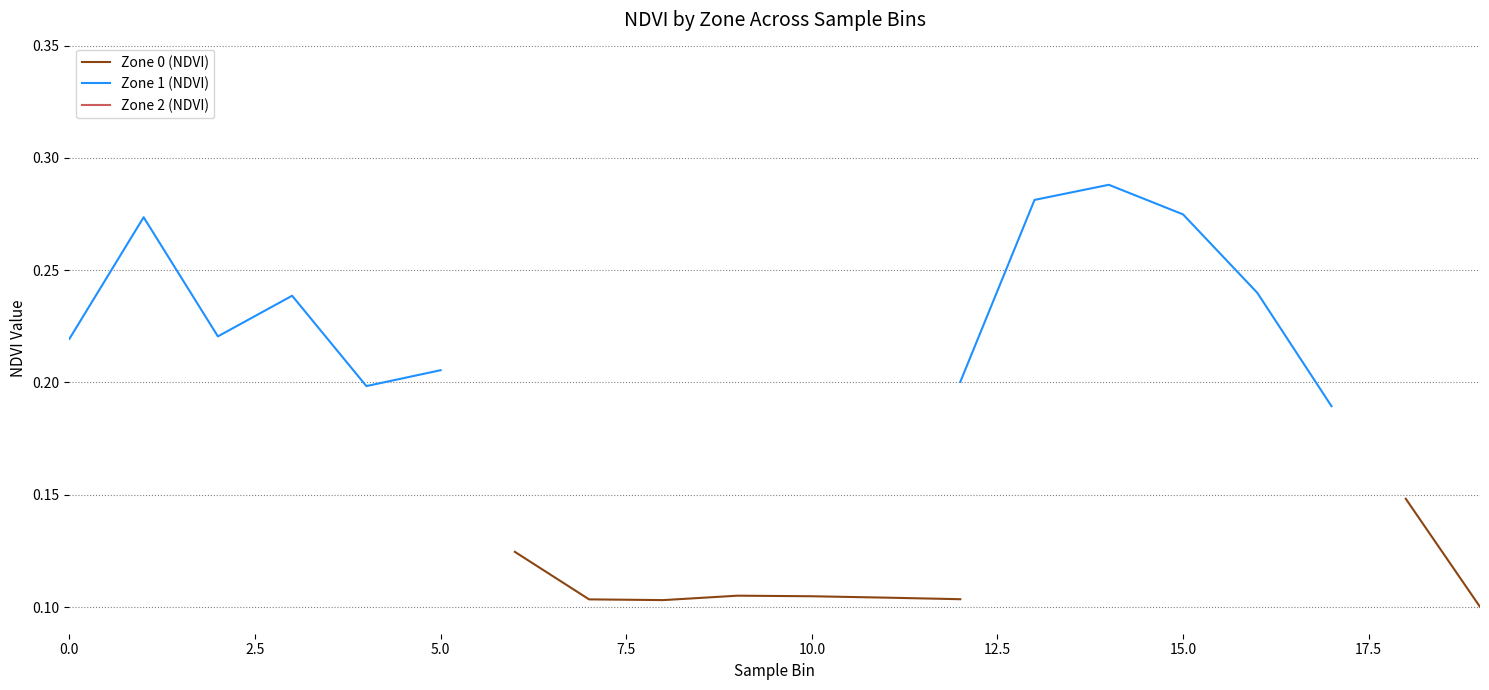

Where is Zone 0 (NDVI) nearest to the value 0?

19